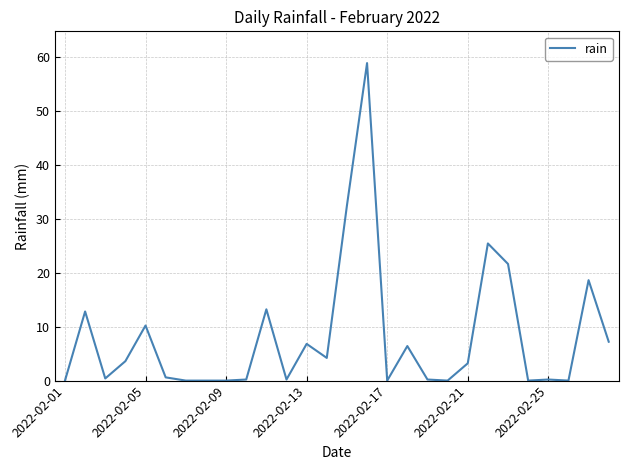

What is the maximum value shown in the chart?

58.8